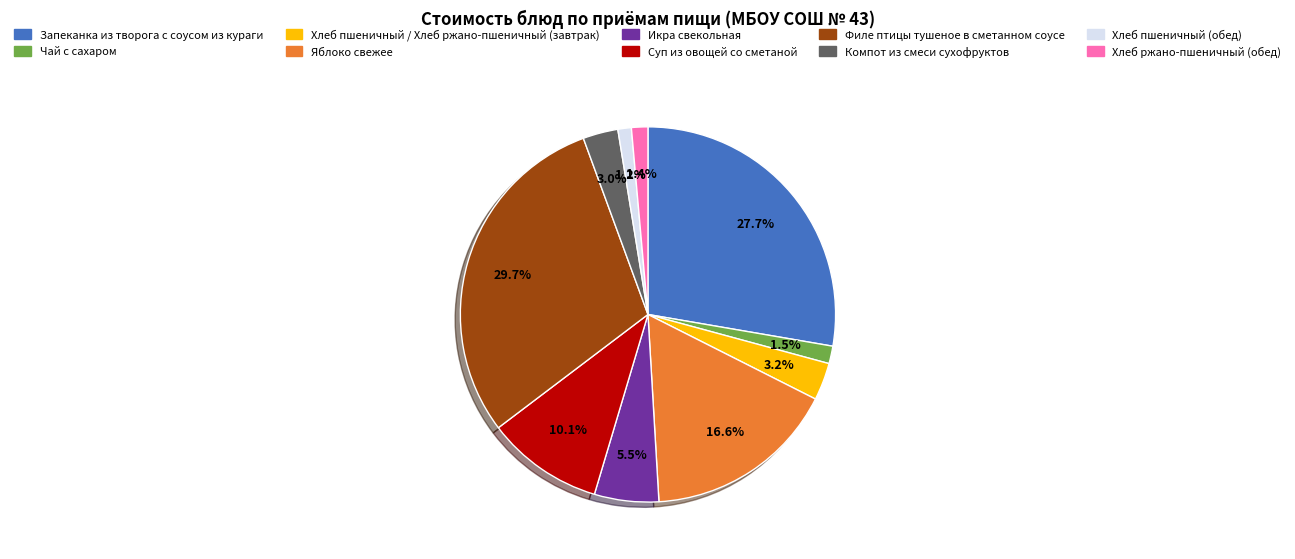

Between Хлеб ржано-пшеничный (обед) and Икра свекольная, which is larger?

Икра свекольная